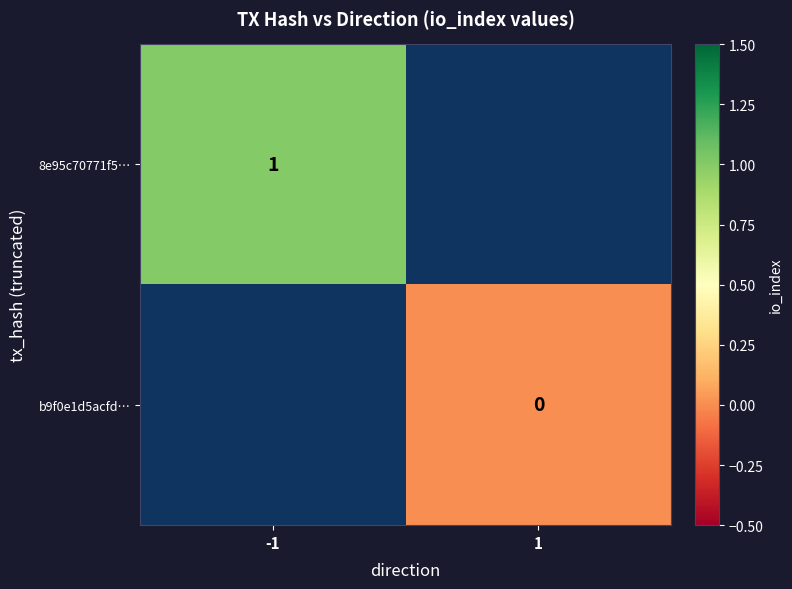

The value of 8e95c70771f5… at -1 is 1. True or false?

True